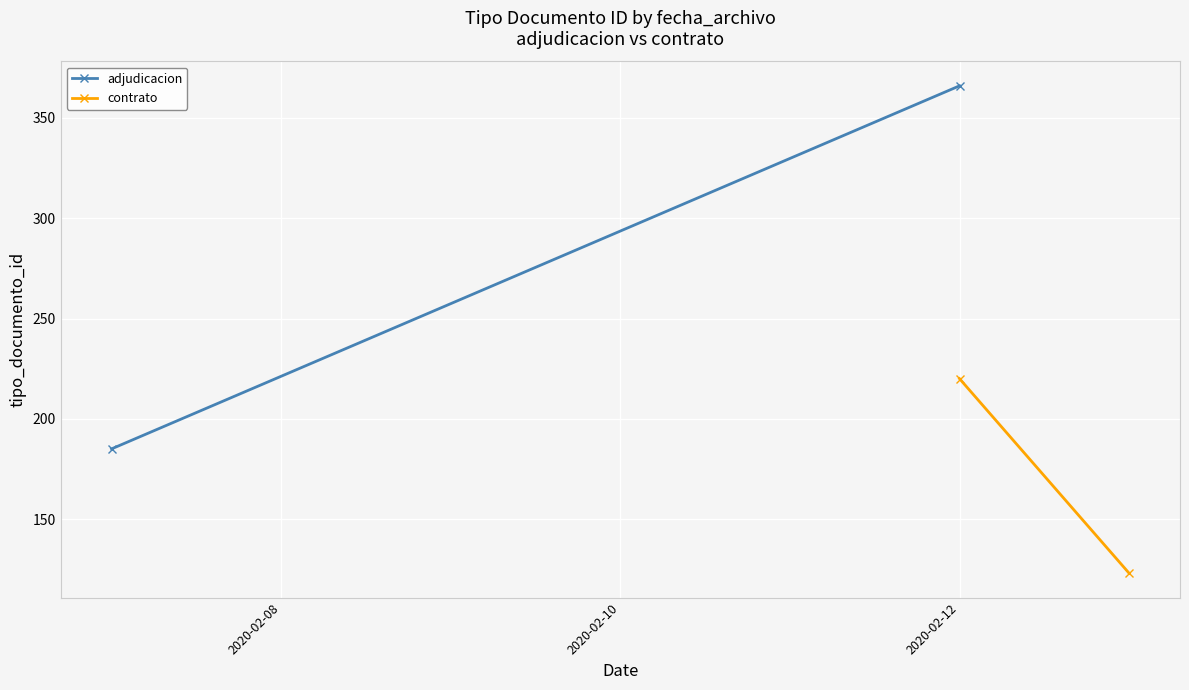

What are all the series names shown in the legend?

adjudicacion, contrato